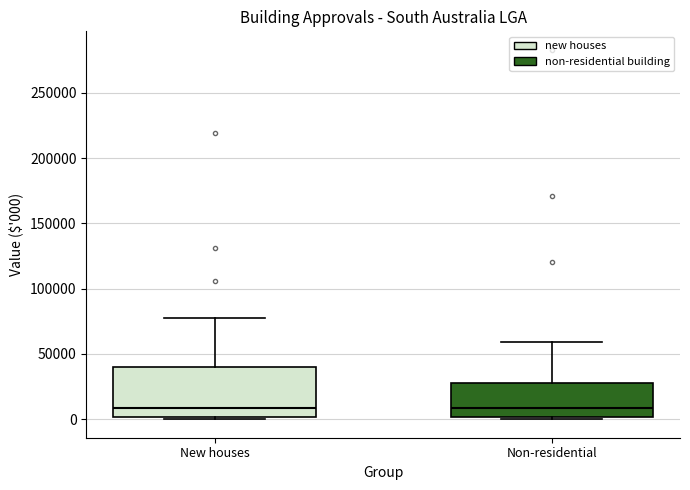

Reading left to right, read every box against the y-axis: the position of its median line, the range the box covers, and the ends of its whiskers. The values are not printed on the chart, so give them approximately, as read against the axis.

New houses: median 10000, box 0 to 40000, whiskers 0 to 75000
Non-residential: median 10000, box 0 to 30000, whiskers 0 (just below the box's lower edge) to 60000